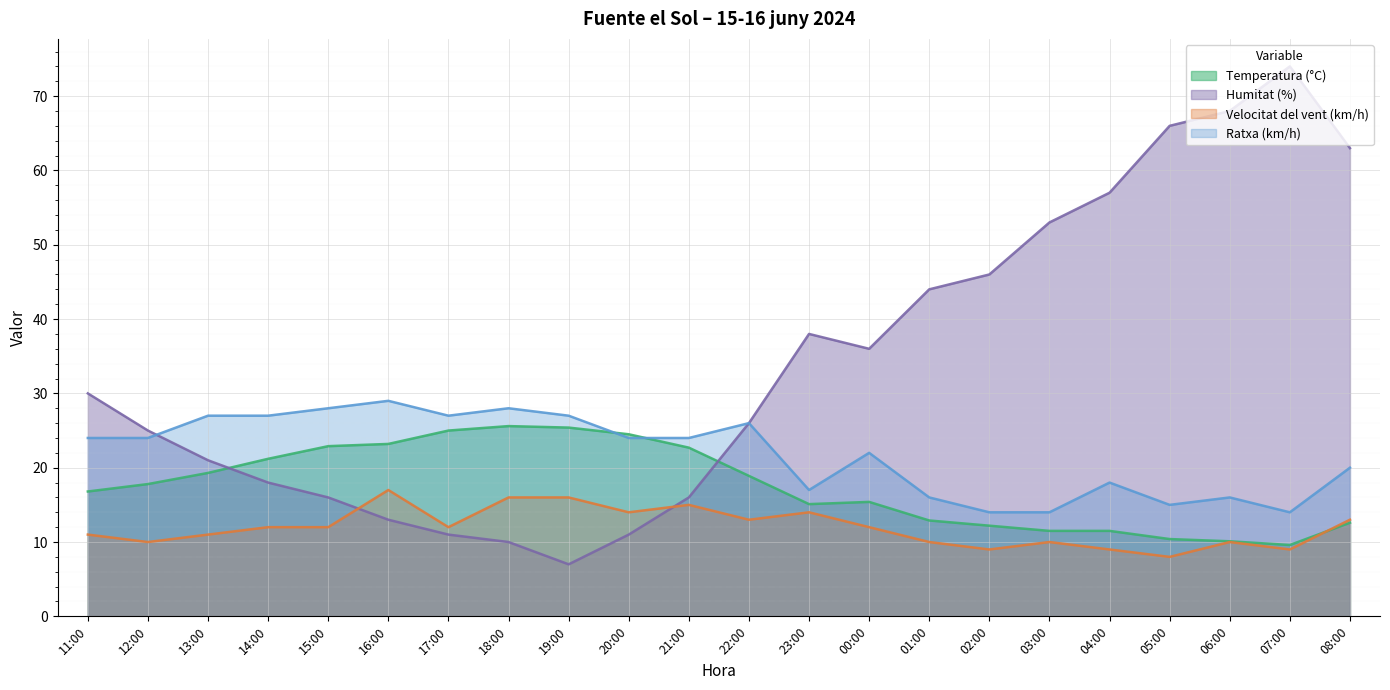

Between 03:00 and 11:00, which is larger?

11:00